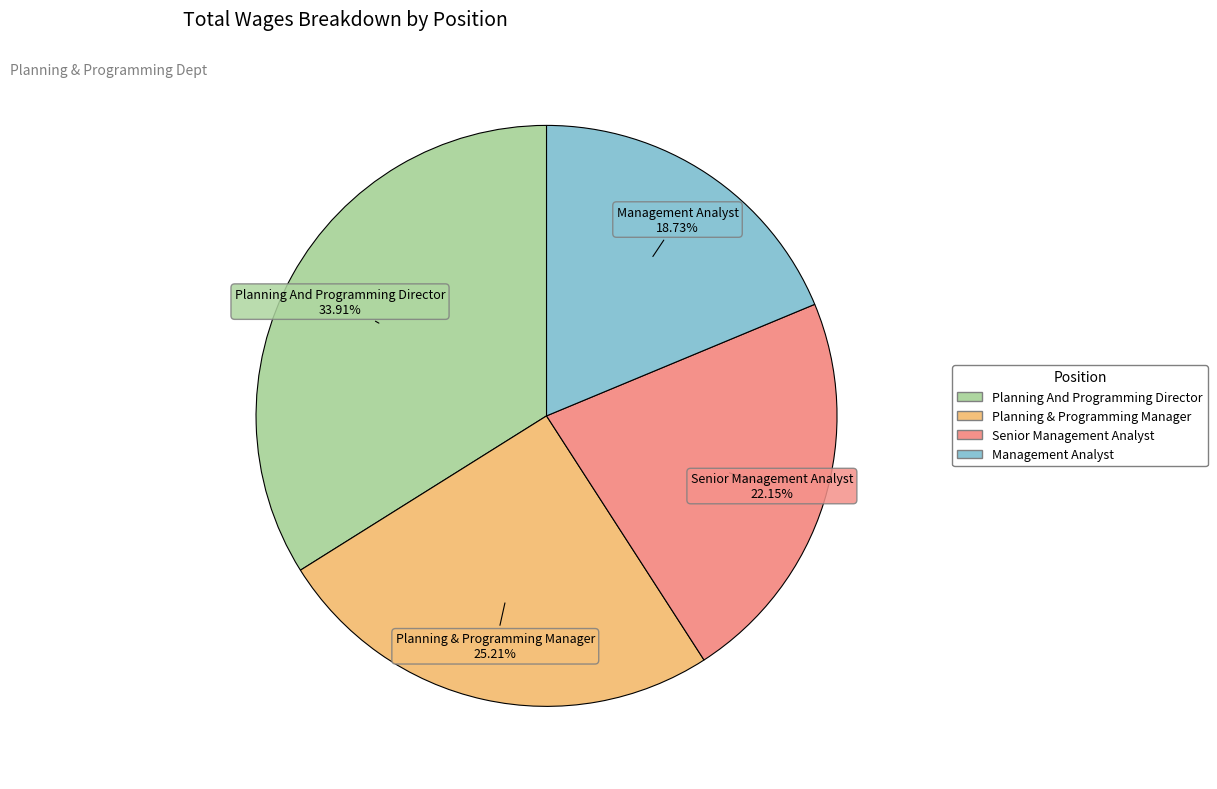

Does any single category account for the majority?

No